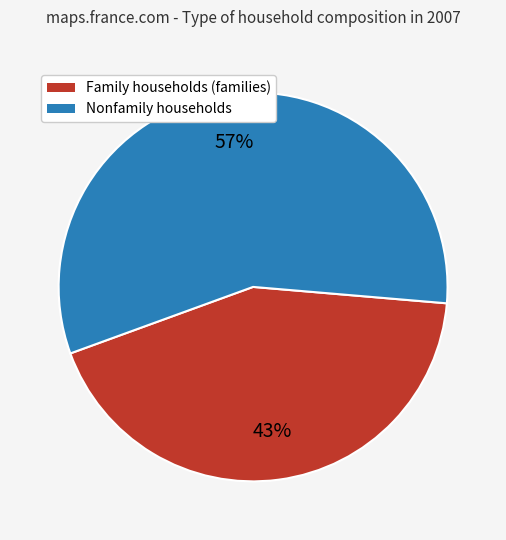

To the nearest percent, what is the difference between the Nonfamily households and Family households (families) slice percentages?

14%